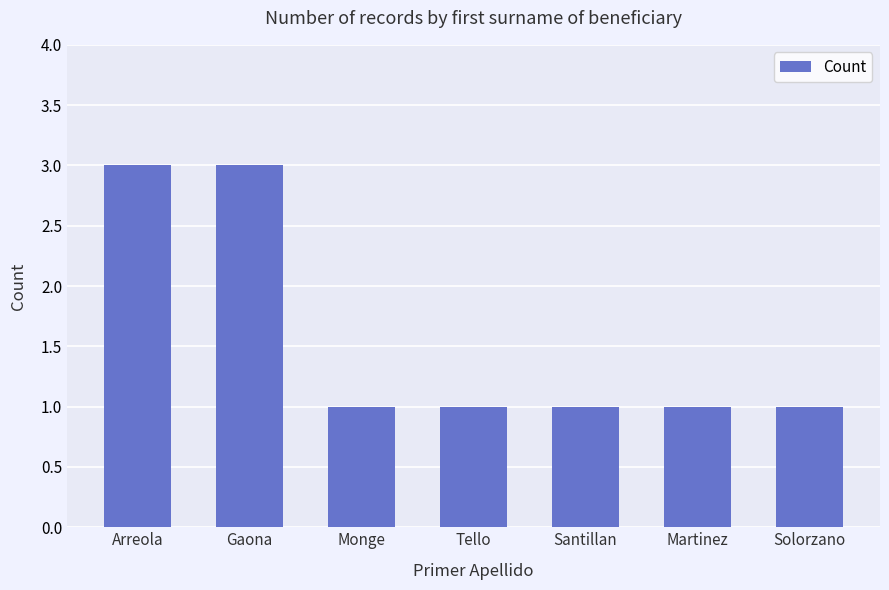

What is the sum of the values at Monge and Arreola?

4